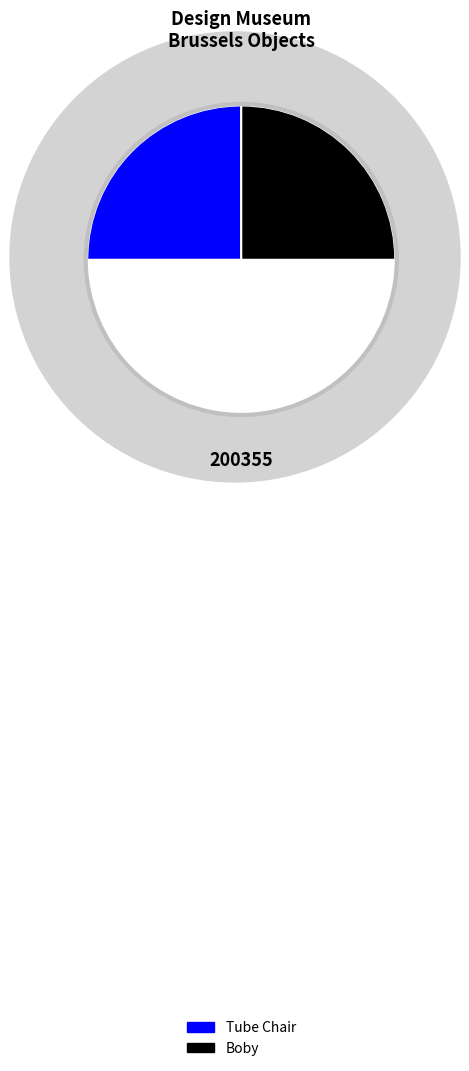

What is the majority slice?

Boby